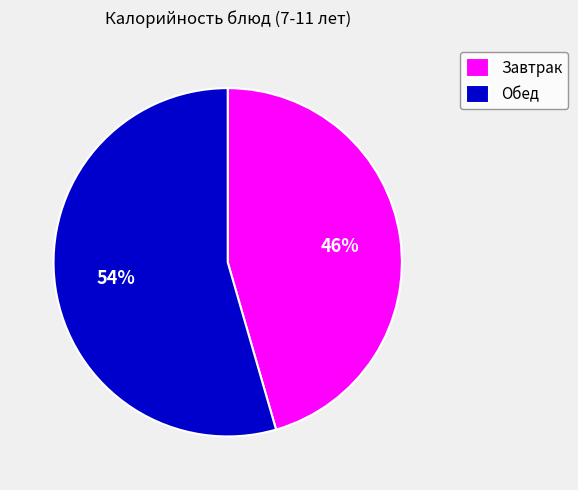

How many slices are in this pie chart?

2